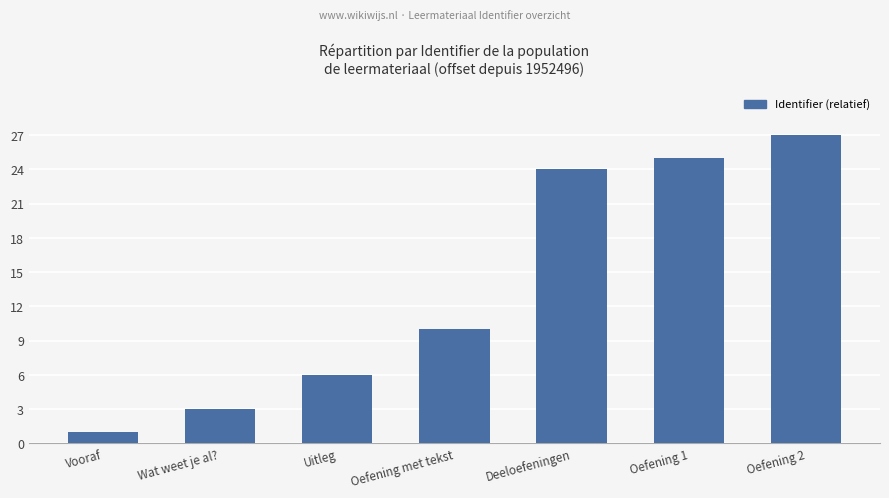

Reading left to right, transcribe all the data shown in this chart.

1	3	6	10	24	25	27